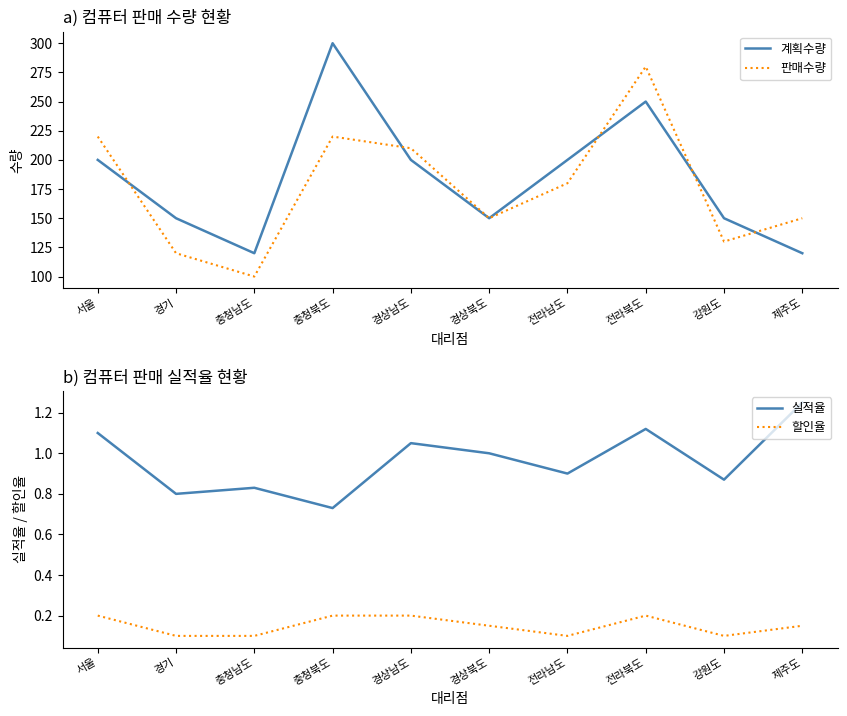

The 판매수량 series shows 120.0 at 경기. True or false?

True